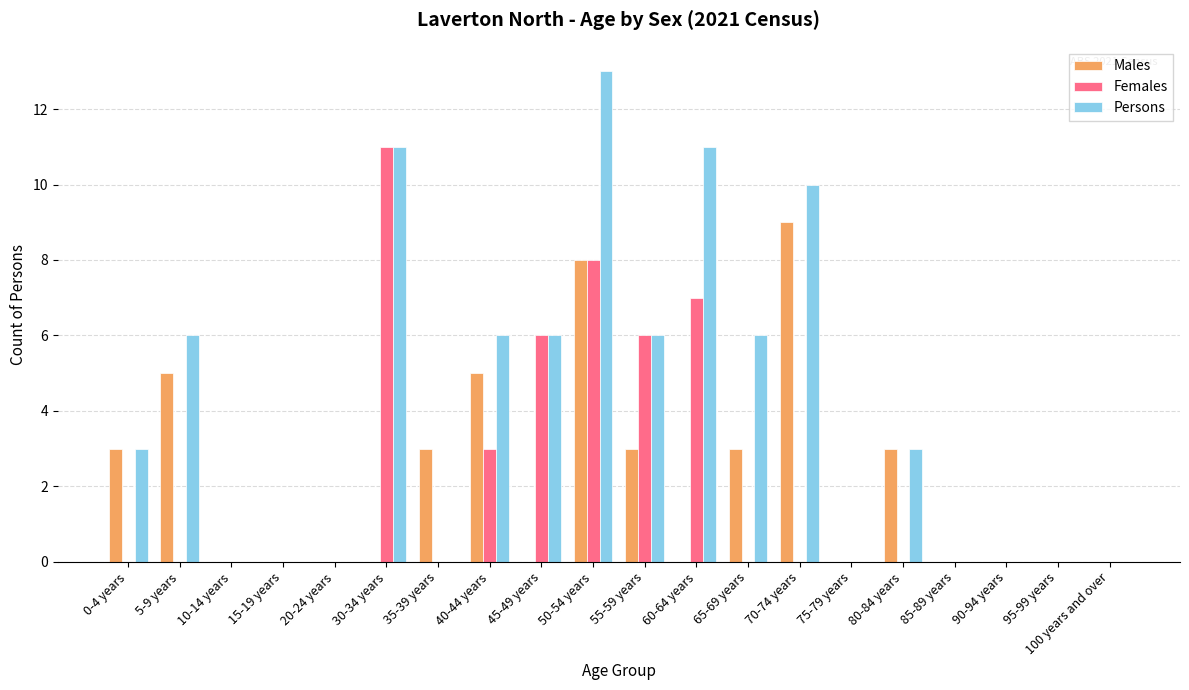

At which category does the chart reach its peak across all series?

50-54 years